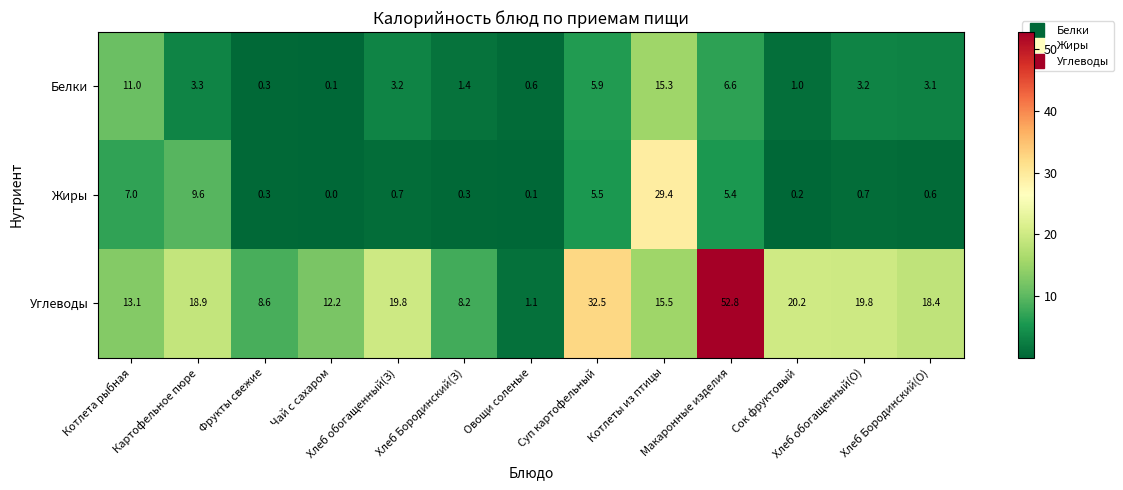

How many data points in Углеводы are less than 18?

6